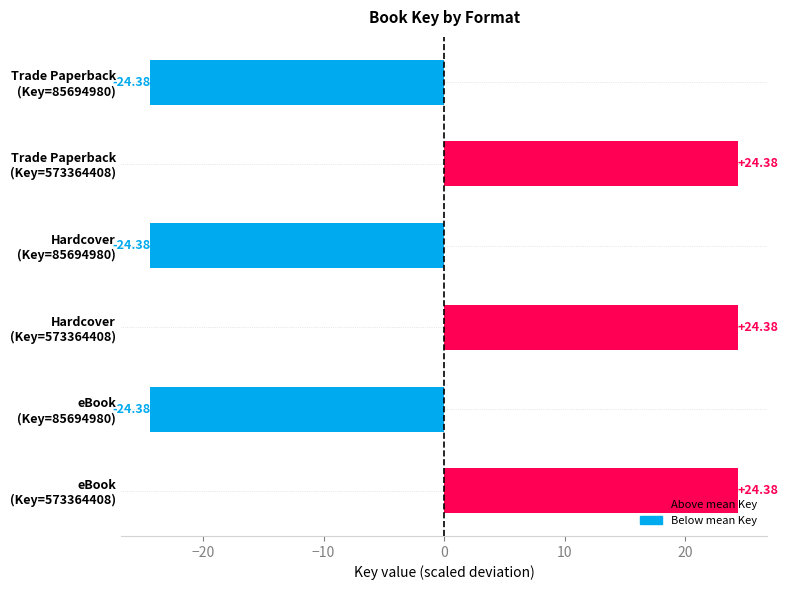

What is the difference between the maximum and second lowest values?

48.8